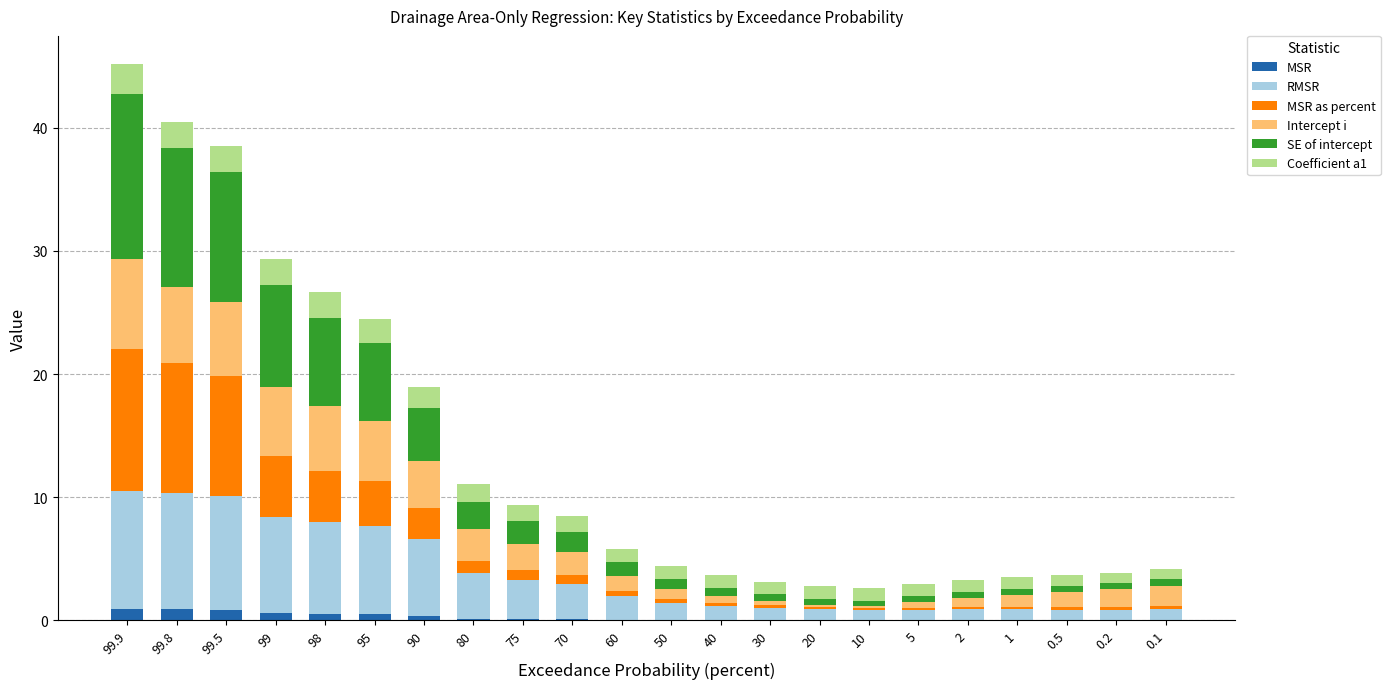

The value of MSR at 20 is 0.0. True or false?

True